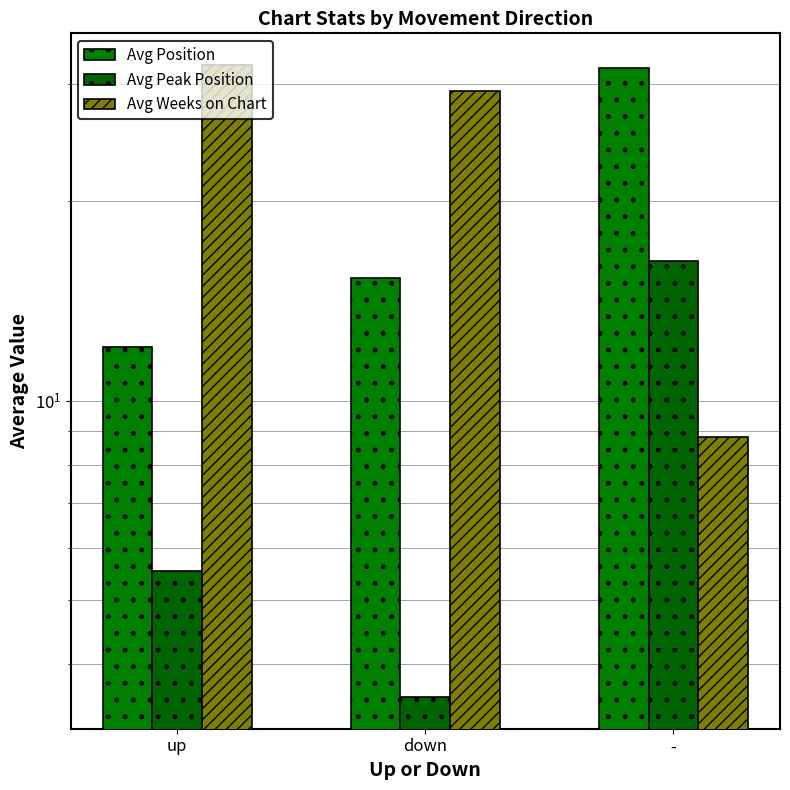

Rank the series at - from lowest to highest value.

Avg Weeks on Chart, Avg Peak Position, Avg Position